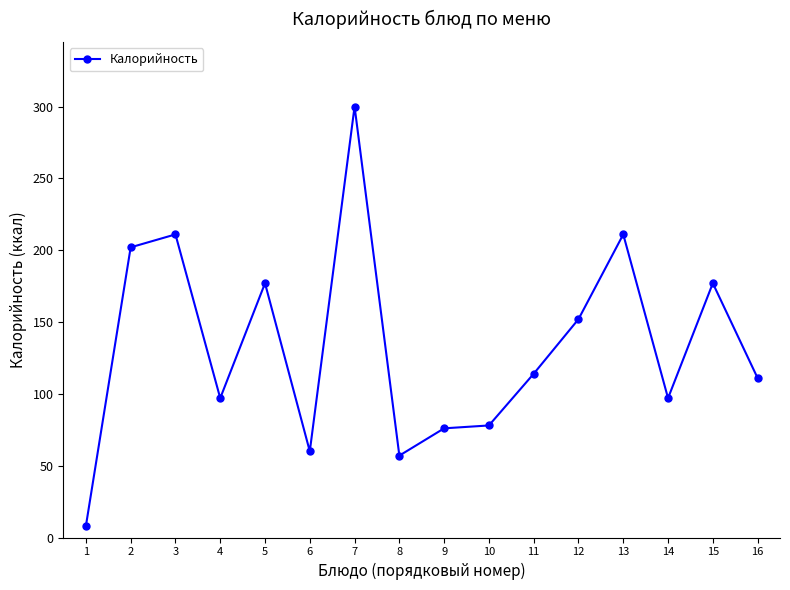

What is the value of the 8th point from the left?

57